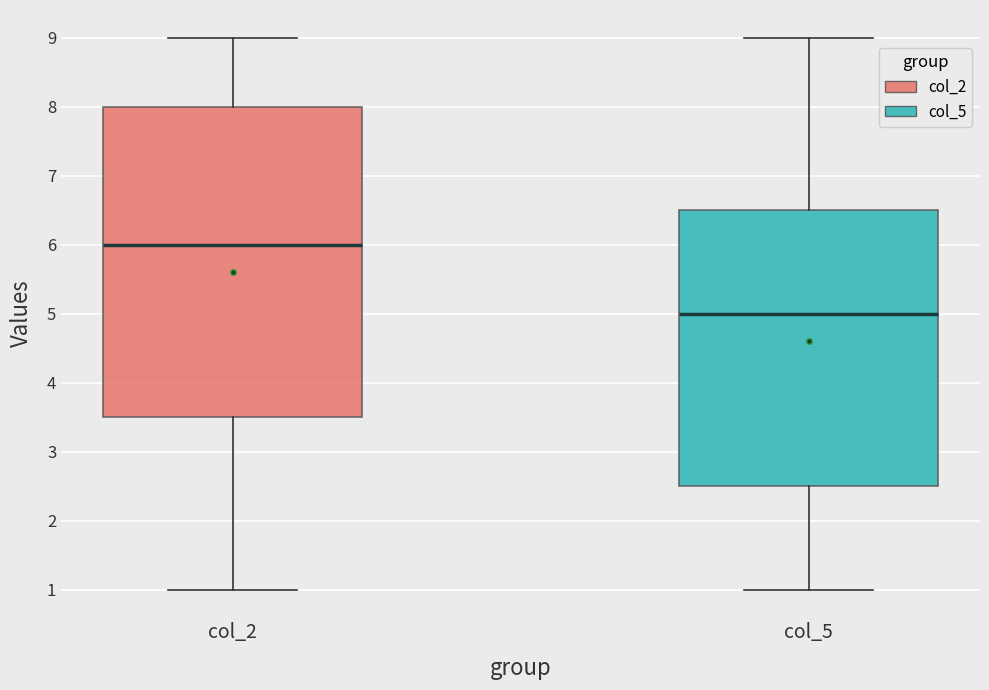

Which box is the tallest, from its lower edge to its upper edge?

col_2